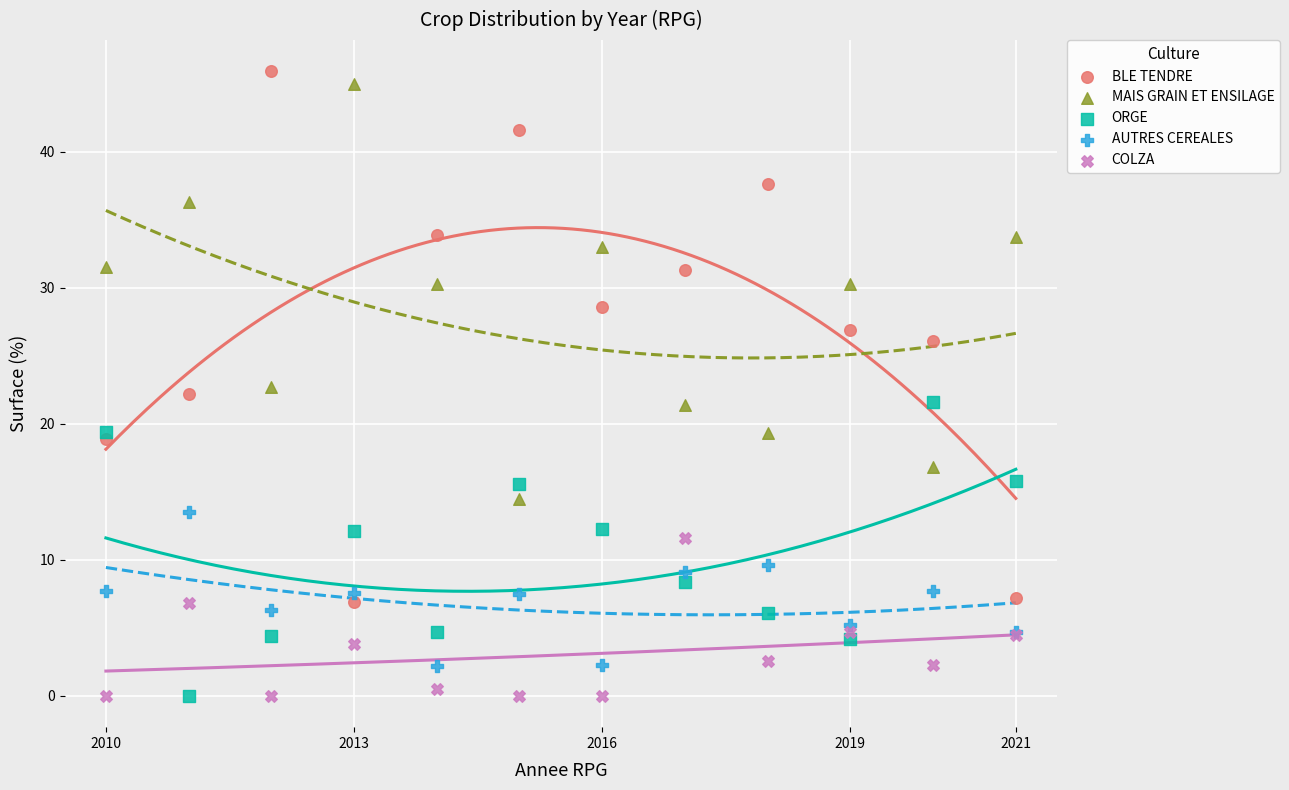

Which series contains the highest Y value?

BLE TENDRE